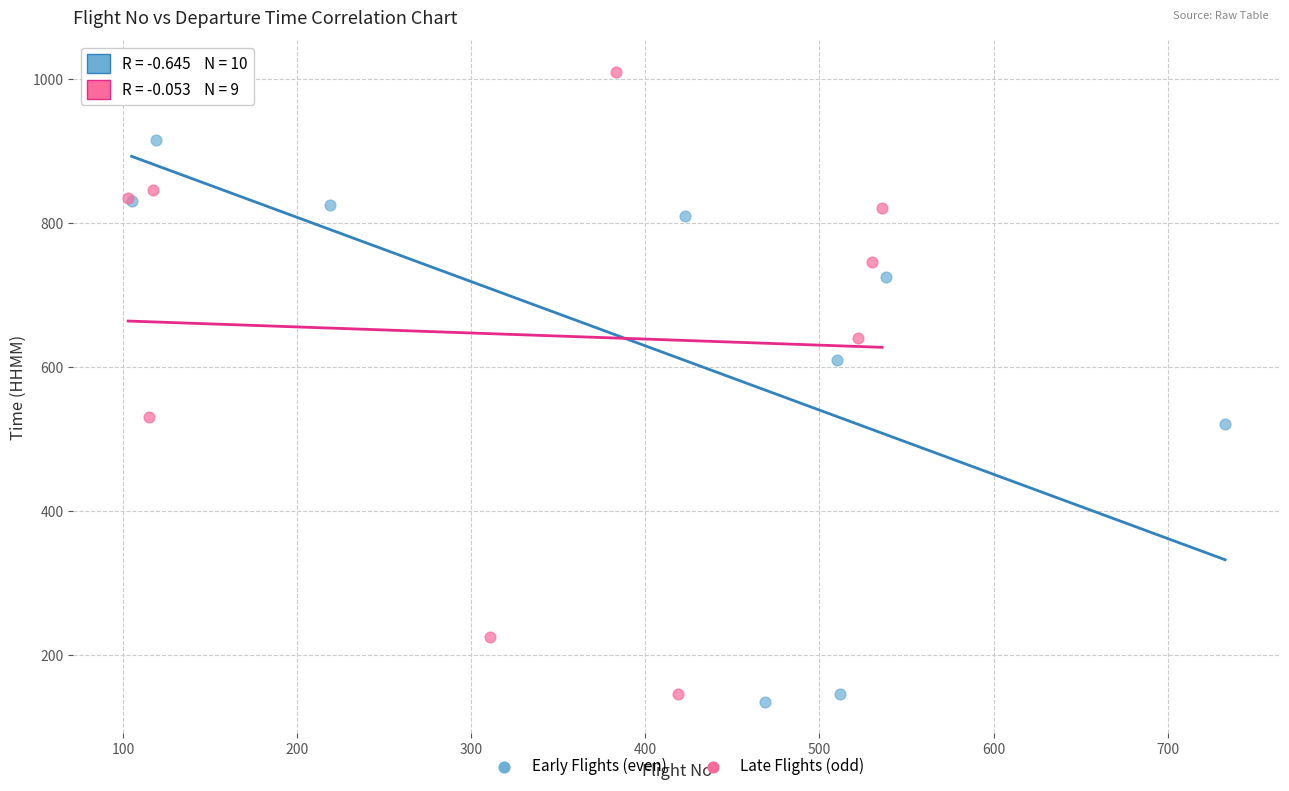

Which series reaches the minimum Y coordinate?

Early Flights (even)